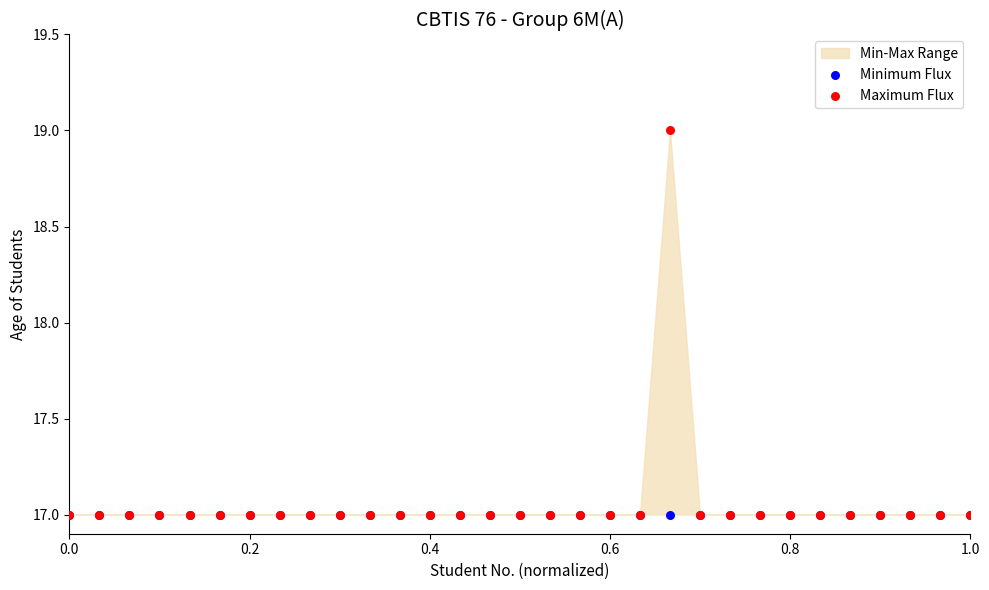

Which series contains the highest Y value?

Maximum Flux